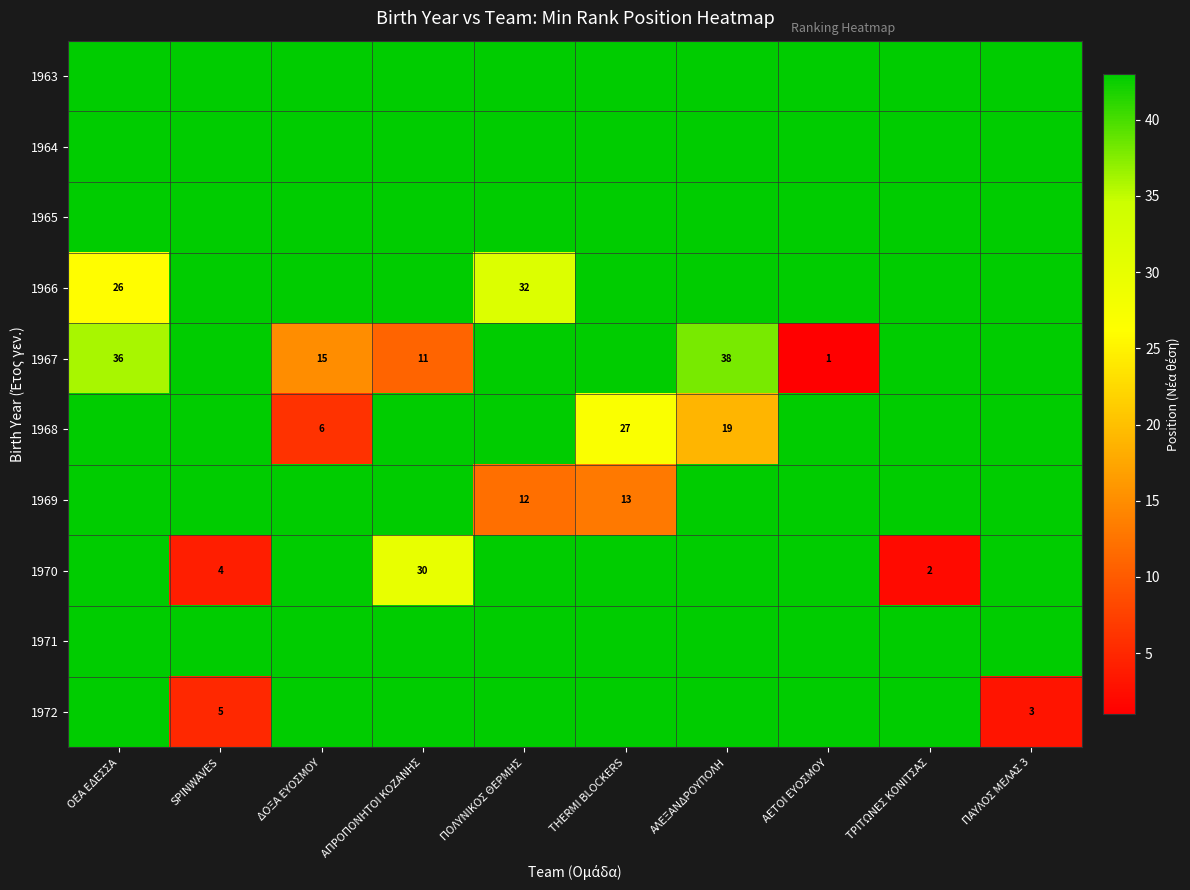

Is the value of 1964 at ΤΡΙΤΩΝΕΣ ΚΟΝΙΤΣΑΣ greater than the value of 1967 at ΠΑΥΛΟΣ ΜΕΛΑΣ 3?

No